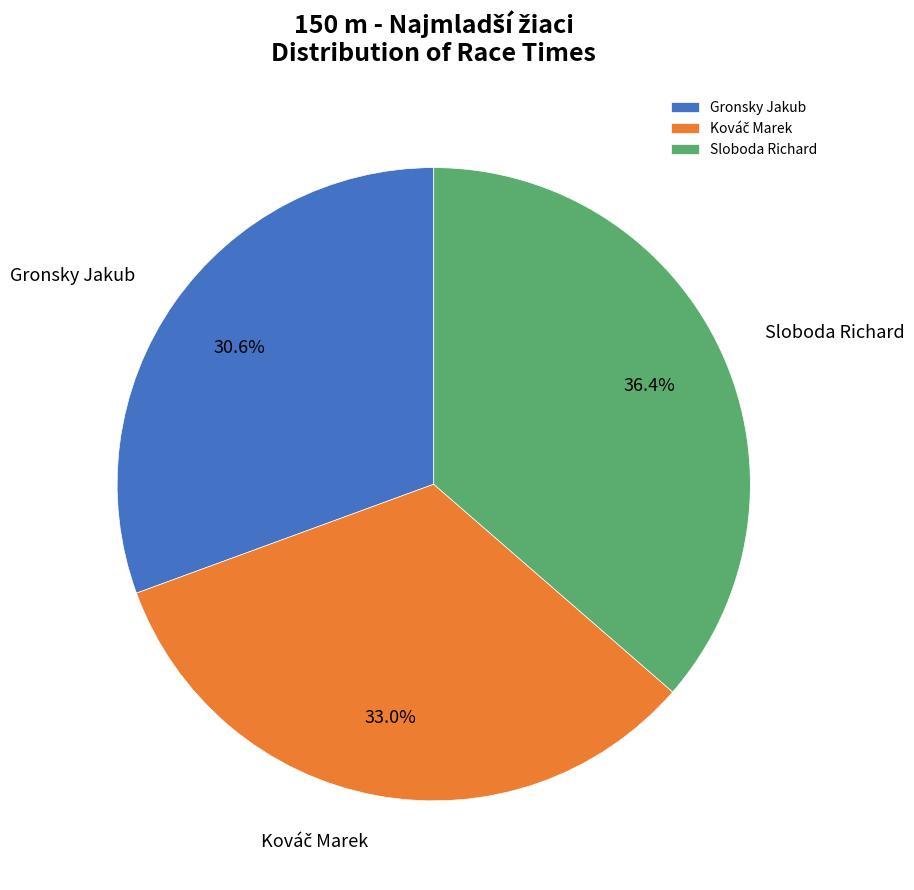

Which slice is the largest?

Sloboda Richard